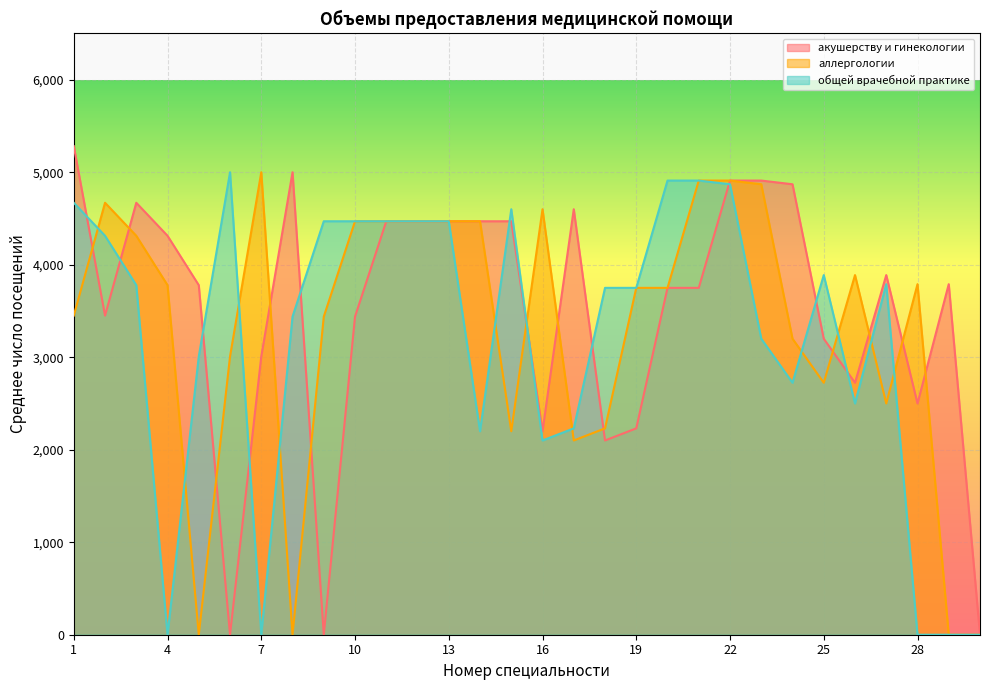

Which series ends up on top after the final intersection of общей врачебной практике and аллергологии?

аллергологии